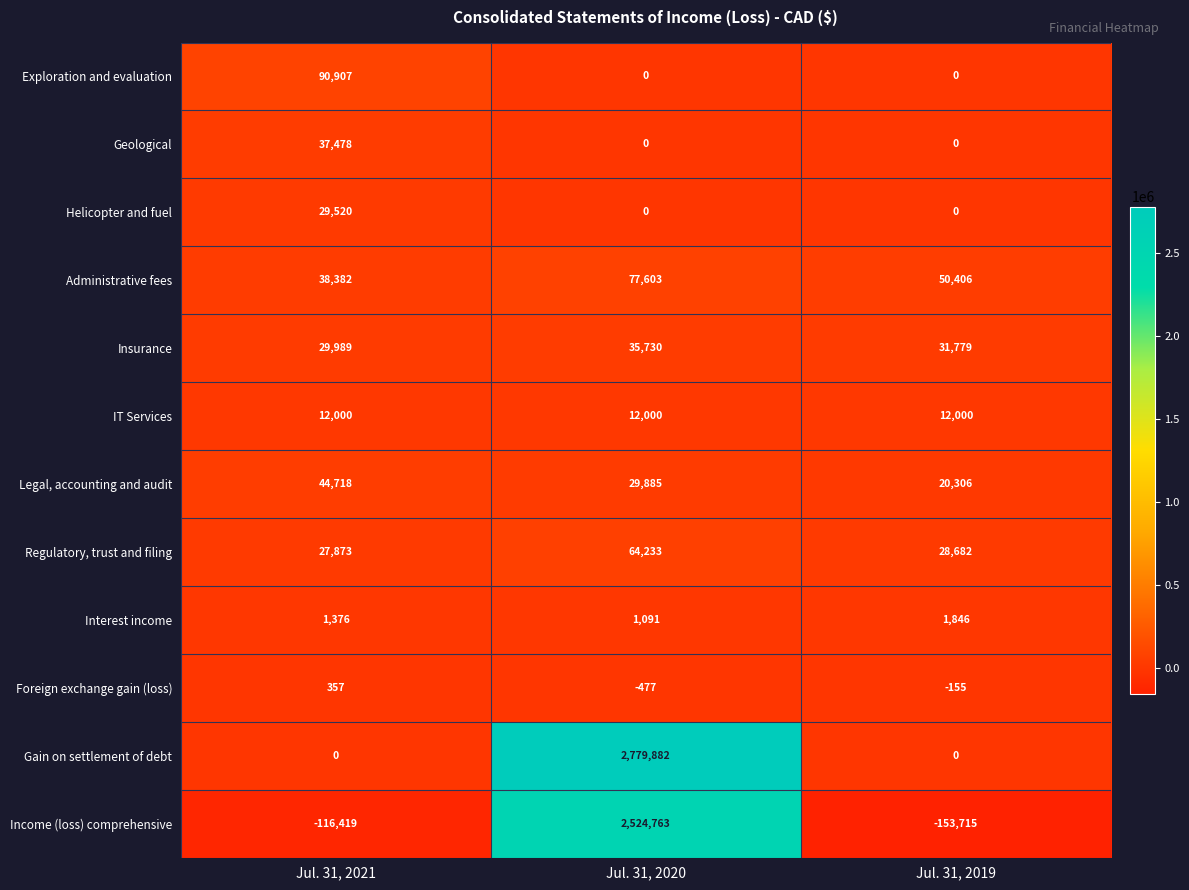

What is the difference between the highest and lowest values at Jul. 31, 2021?

207326